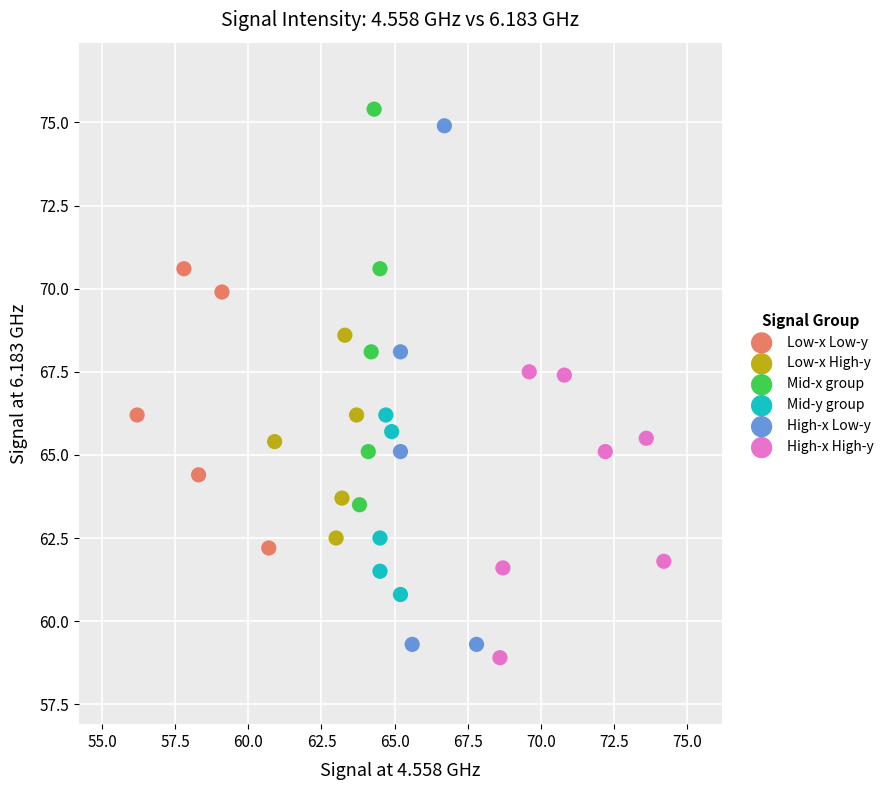

Which series has the widest spread of Y values?

High-x Low-y